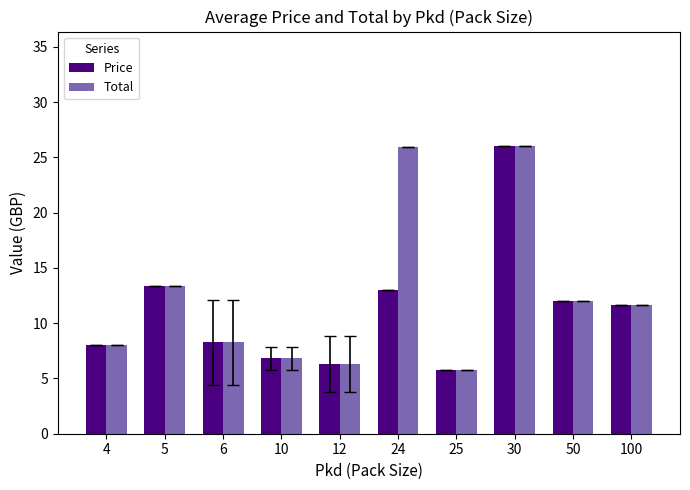

Does the chart contain any negative values?

No